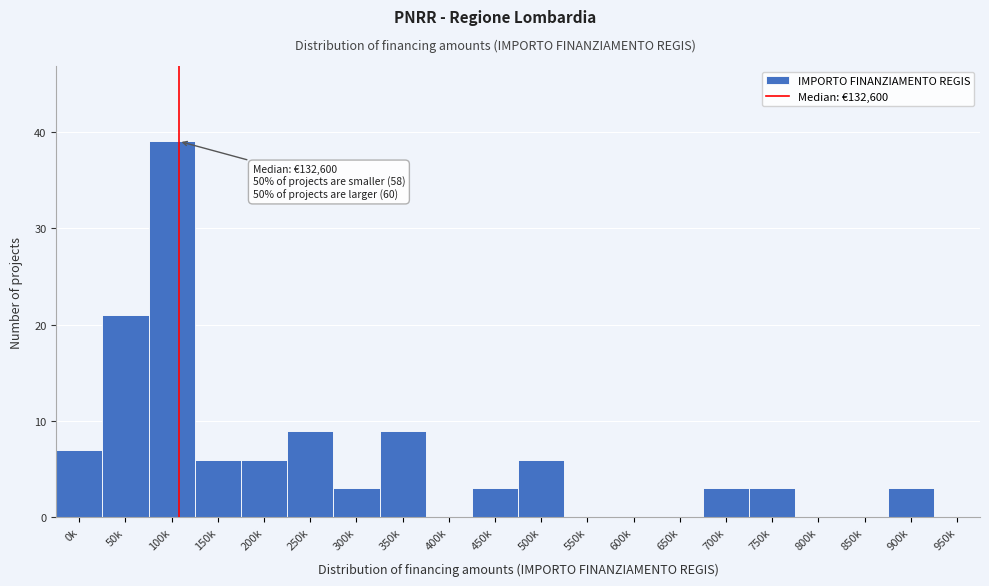

Reading left to right, list all the values displayed in this chart.

0k=7	50k=21	100k=39	150k=6	200k=6	250k=9	300k=3	350k=9	400k=0	450k=3	500k=6	550k=0	600k=0	650k=0	700k=3	750k=3	800k=0	850k=0	900k=3	950k=0